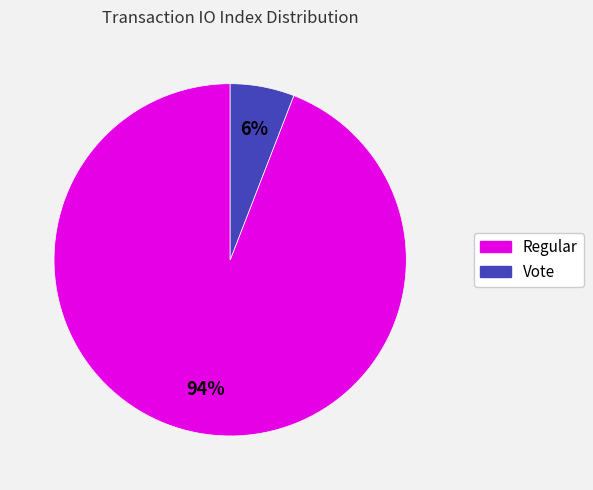

To the nearest percent, what is the difference between the Vote and Regular slice percentages?

88%